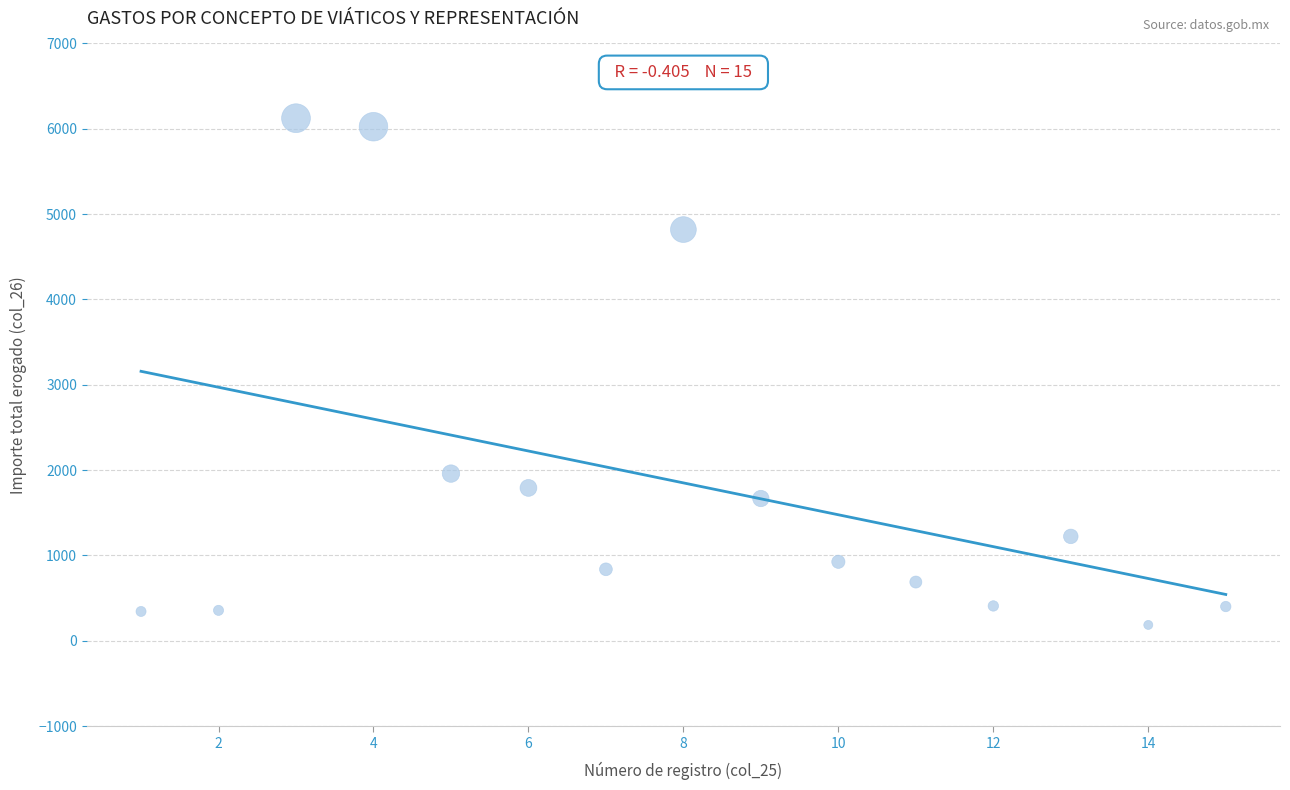

What is the range of X values (max minus min)?

14.0